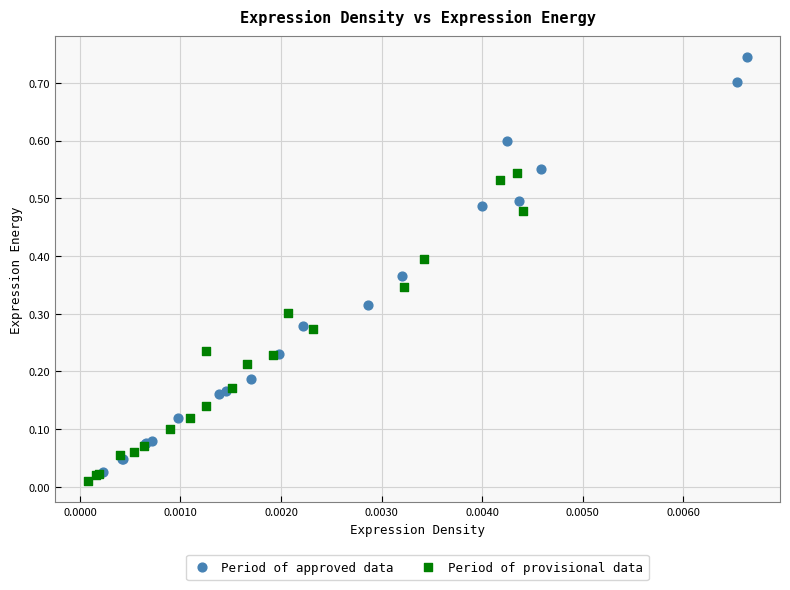

Which series contains the lowest Y value?

Period of provisional data